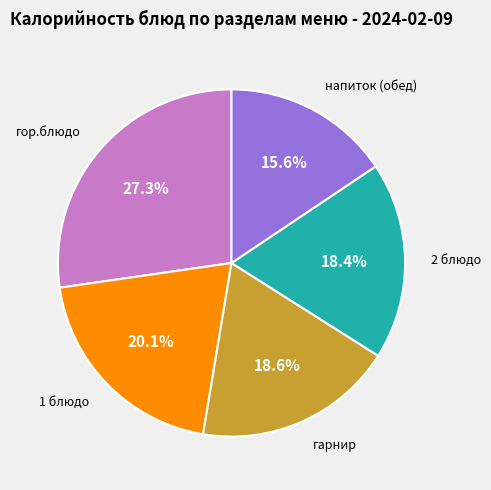

Is there a majority slice in this chart?

No